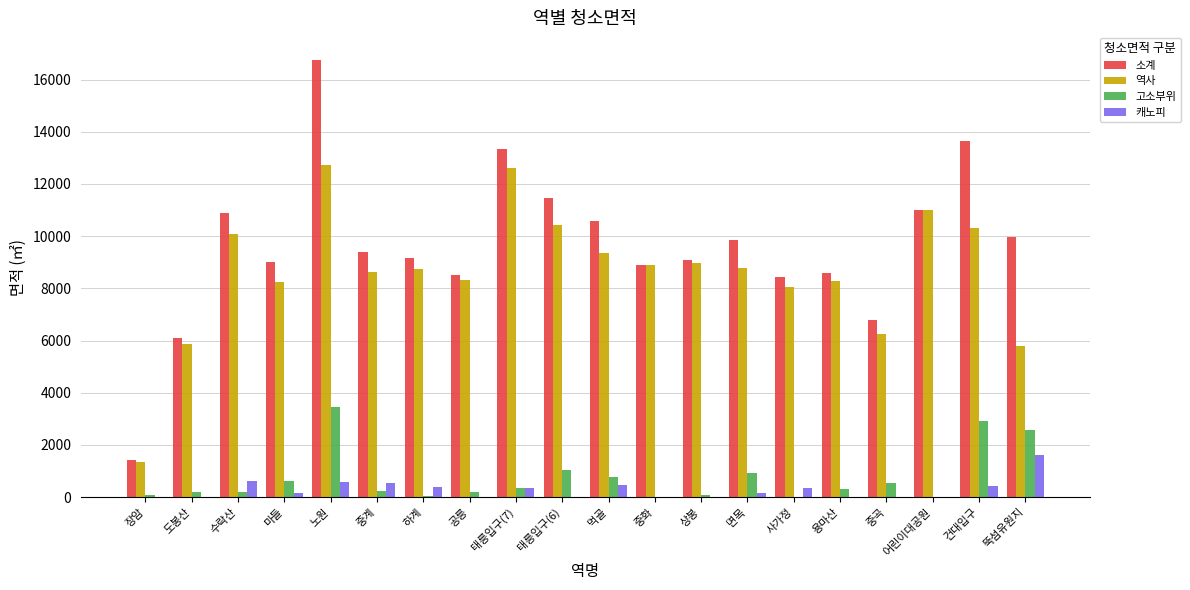

How many distinct data groups are displayed?

4